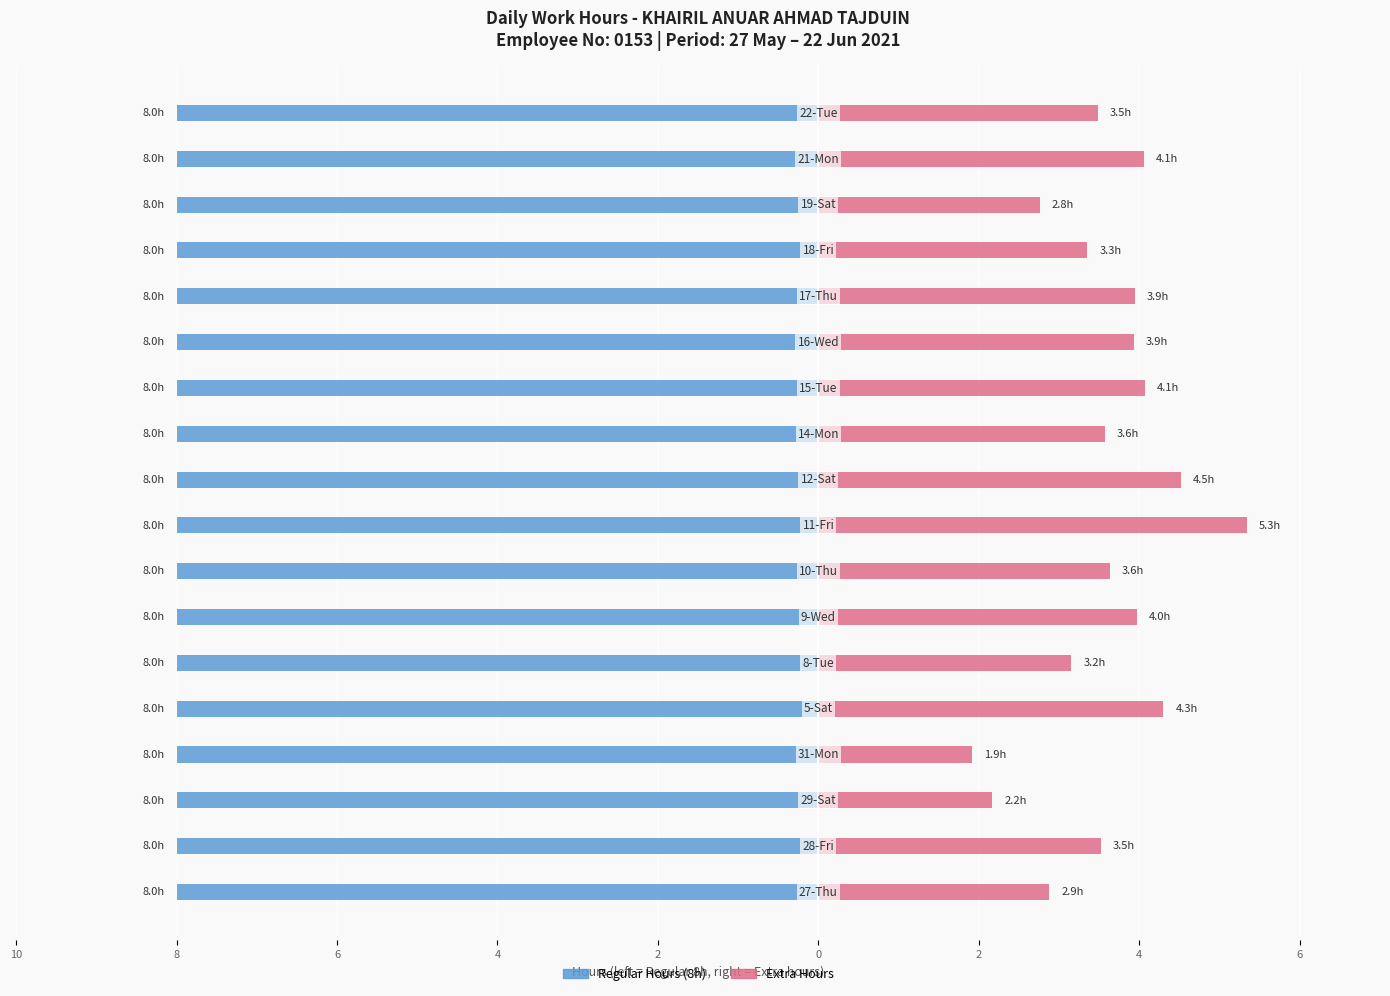

Is the value of Regular Hours at 13 greater than the value of Extra Hours at 10?

No